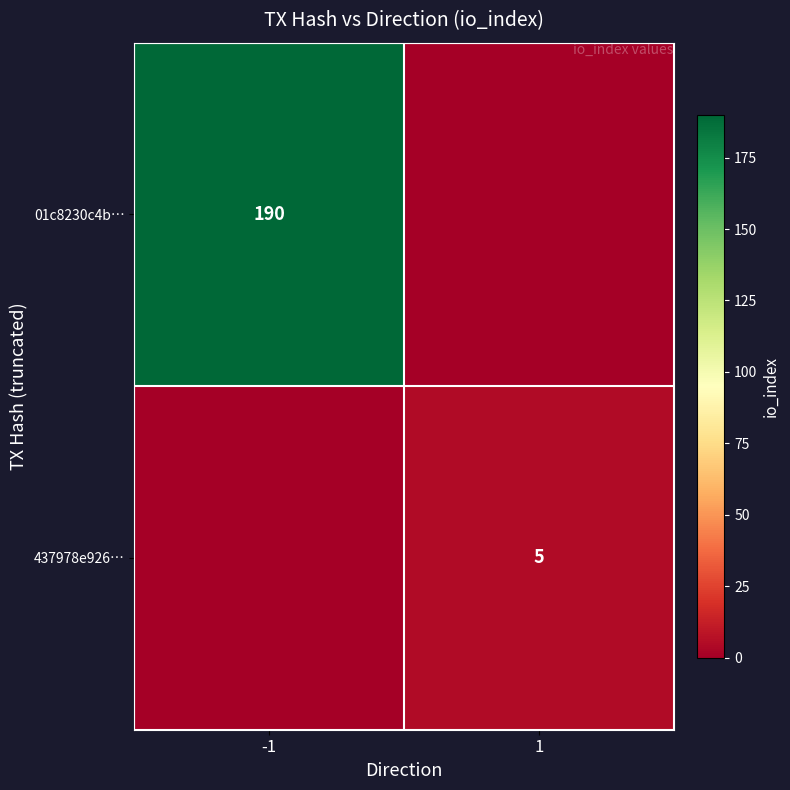

Is it true that 437978e926… equals 3 at 1?

False